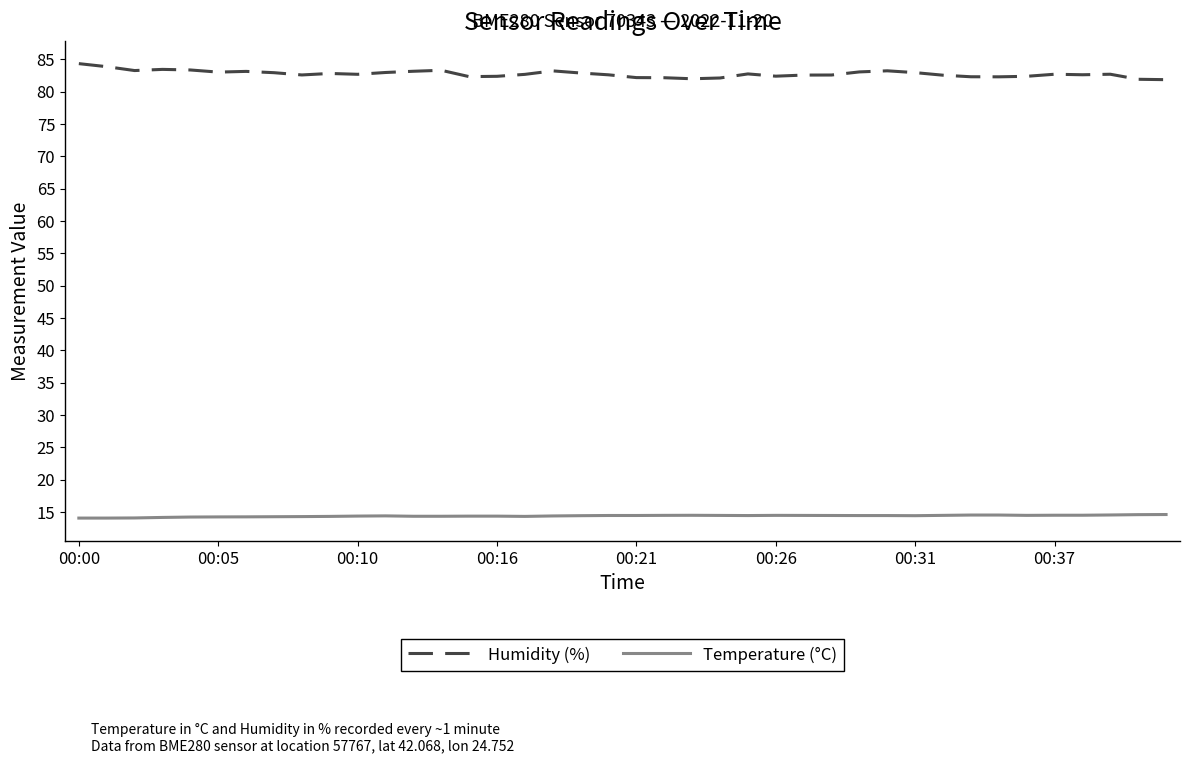

True or false: Temperature (°C) has more than 2 interior local peaks.

True